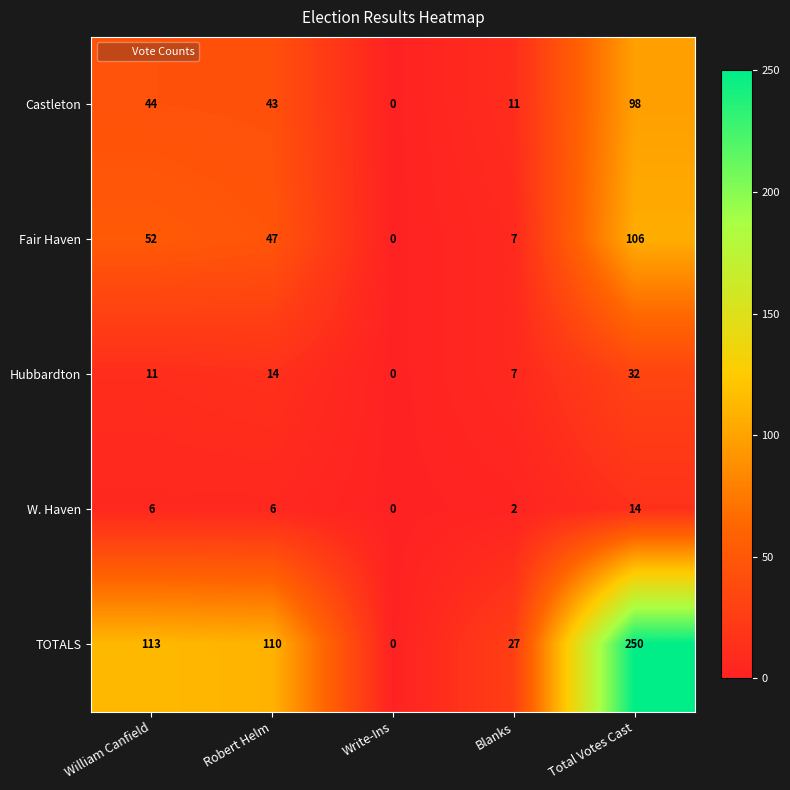

What is the highest value of the W. Haven series?

14